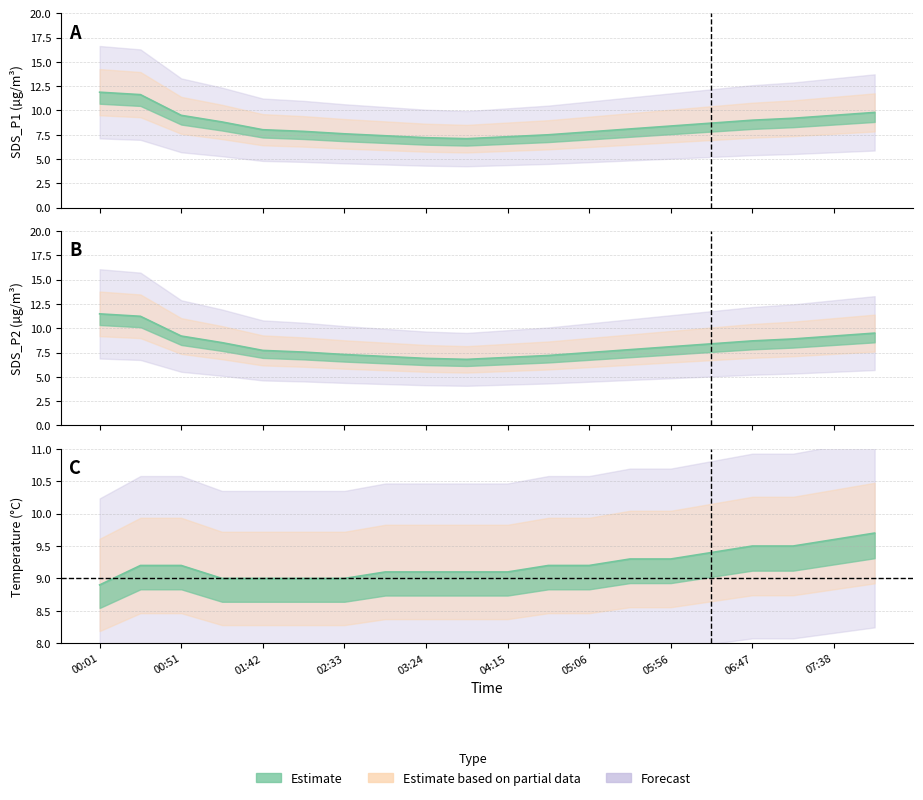

How many data points in SDS_P1 are above 8?

12